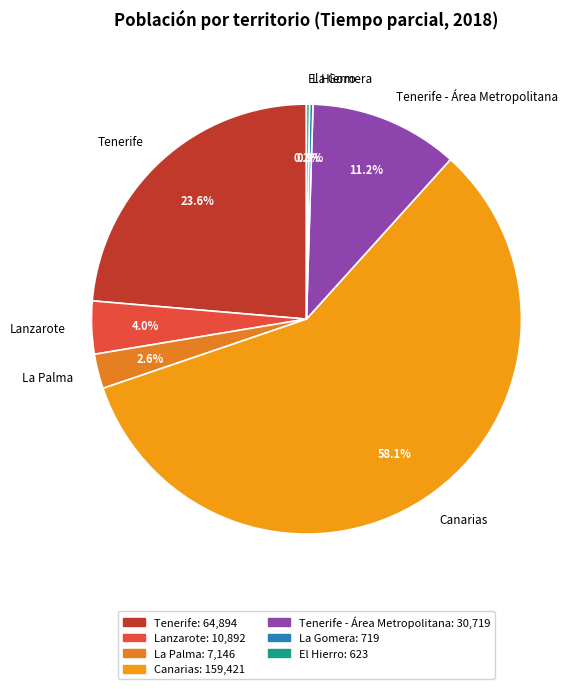

Does Canarias represent more than half of the total?

Yes